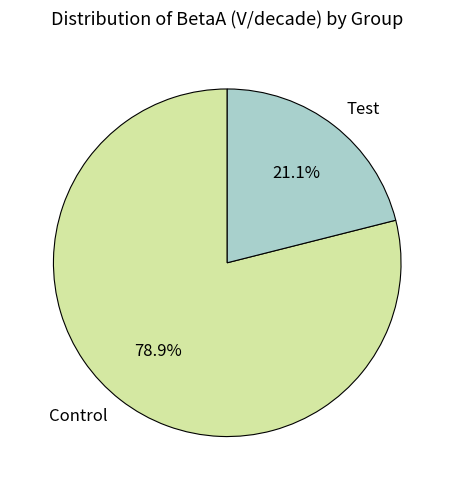

Which slice represents more than half of the pie?

Control